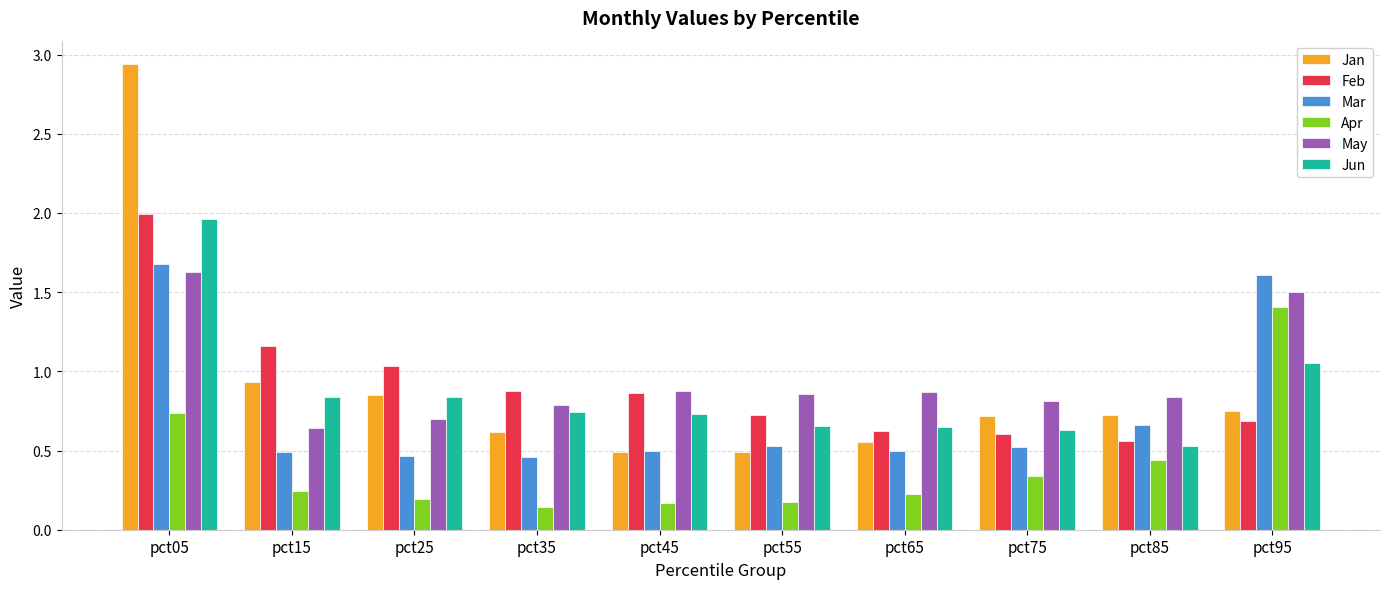

The Feb series shows 0.7 at pct55. True or false?

True